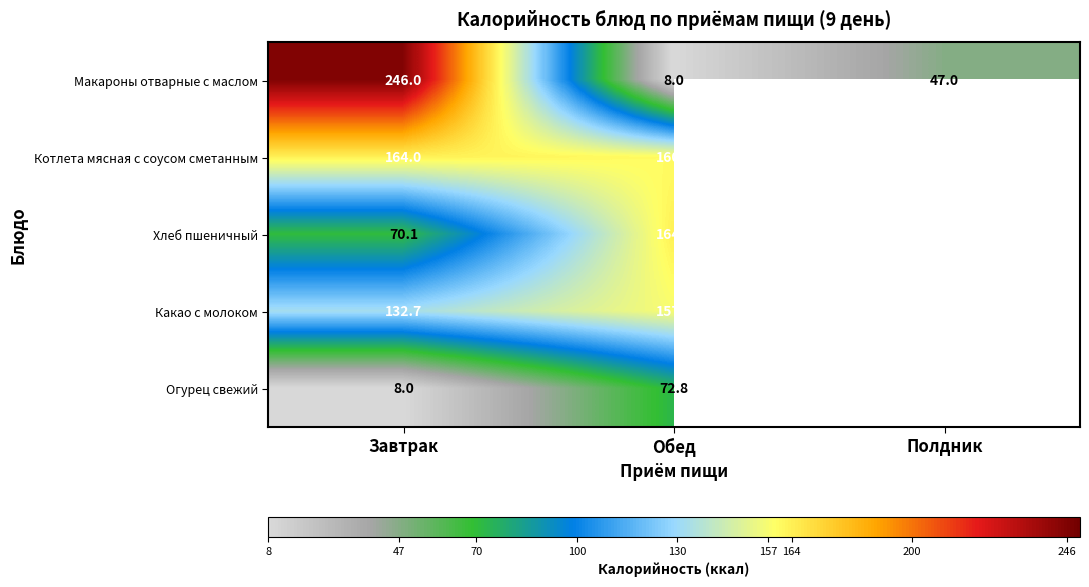

Rank the series at Обед from lowest to highest value.

Макароны отварные с маслом, Огурец свежий, Какао с молоком, Котлета мясная с соусом сметанным, Хлеб пшеничный